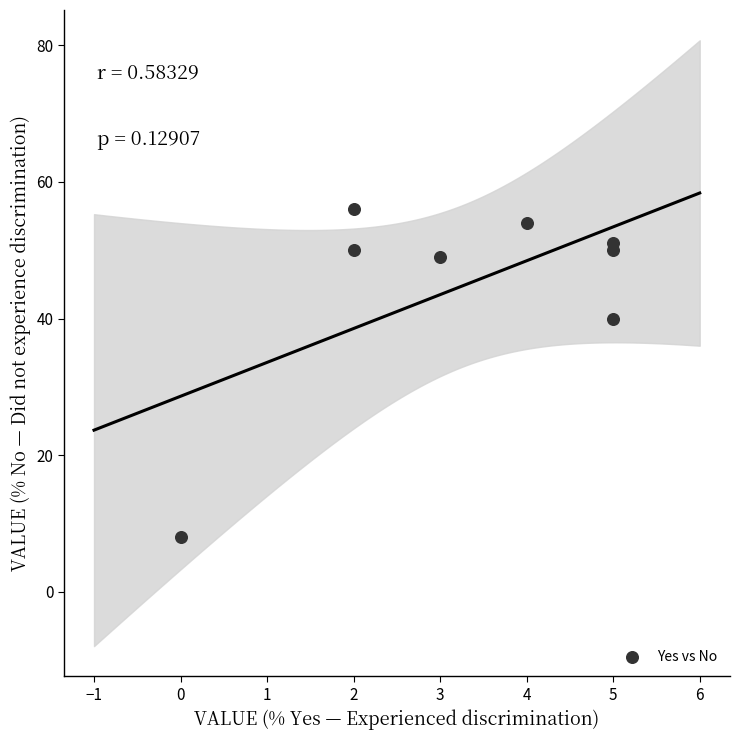

What is the range of X values (max minus min)?

5